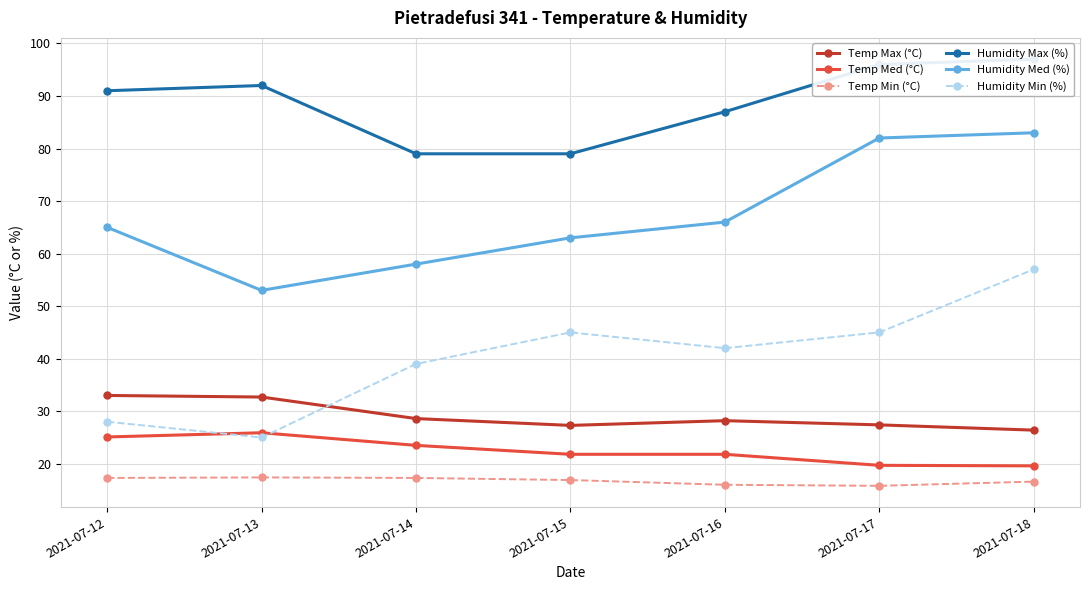

Between 2021-07-14 and 2021-07-18, which series saw the biggest shift?

Humidity Med (%)